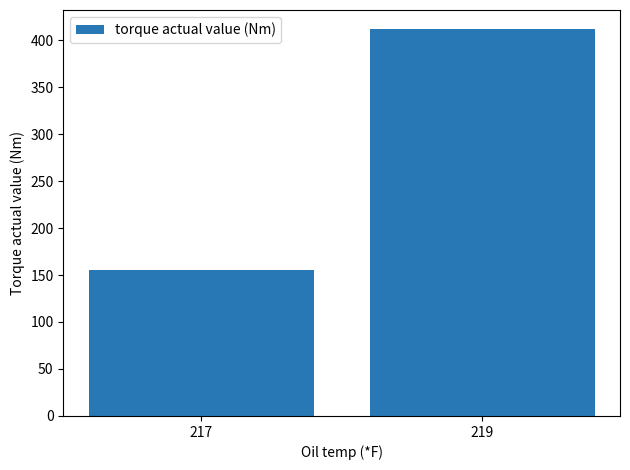

Reading right to left, what are all the values shown in this chart?

219=411.4	217=155.3